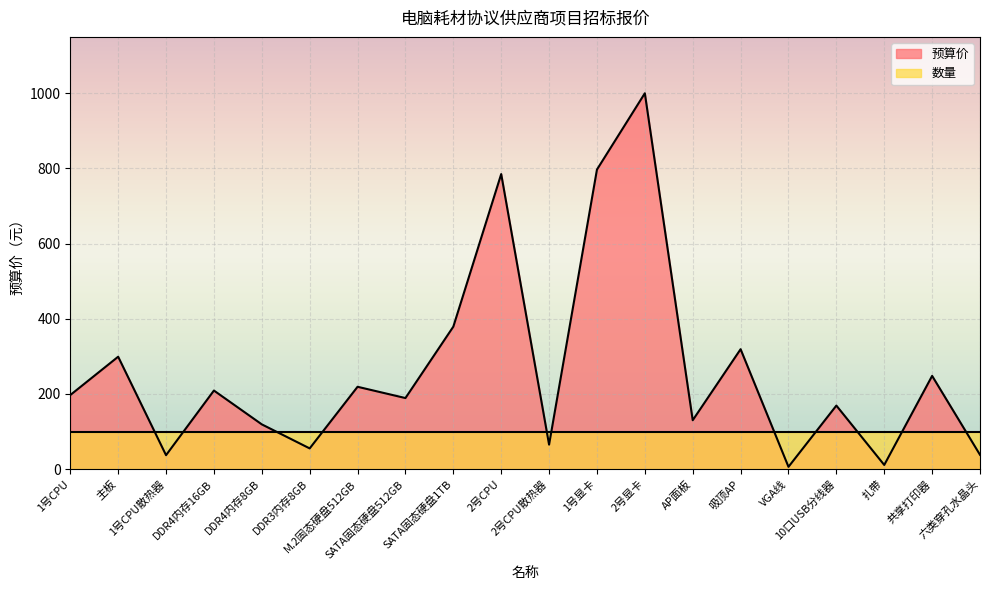

Between SATA固态硬盘512GB and 共享打印器, which is larger?

共享打印器